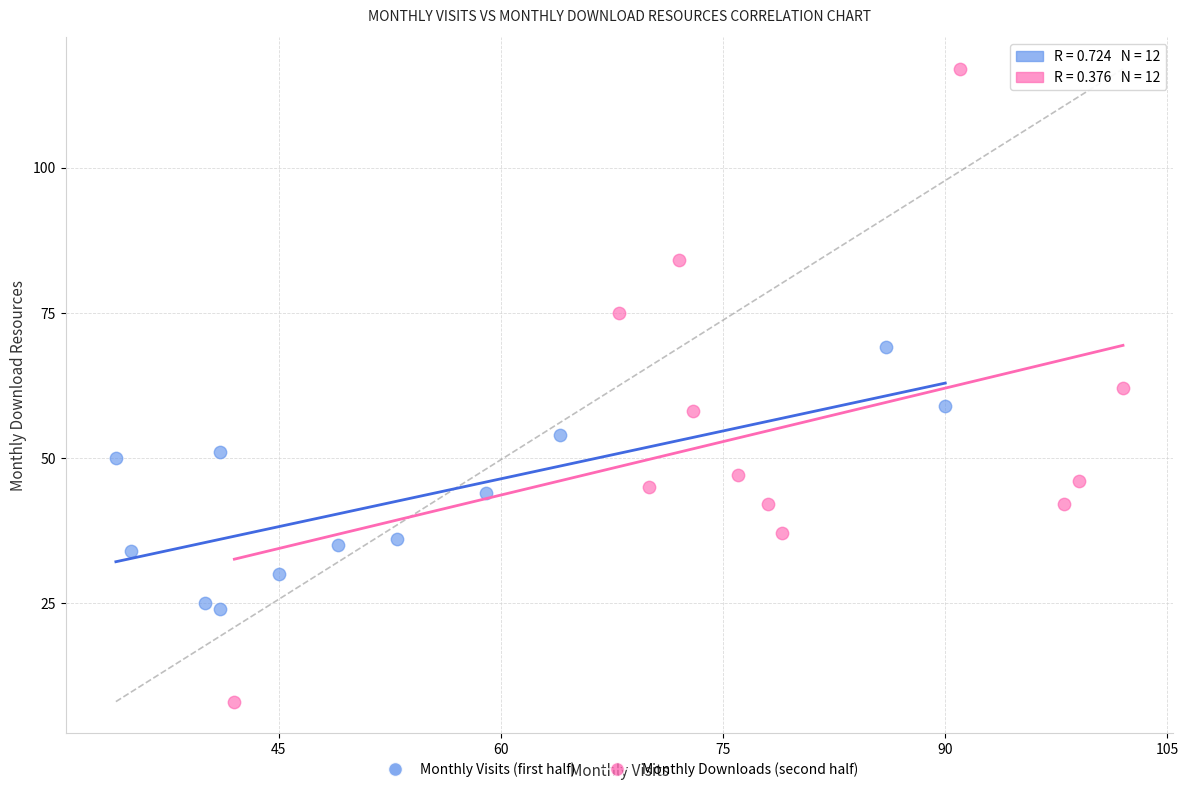

Which series contains the highest Y value?

Monthly Downloads (second half)